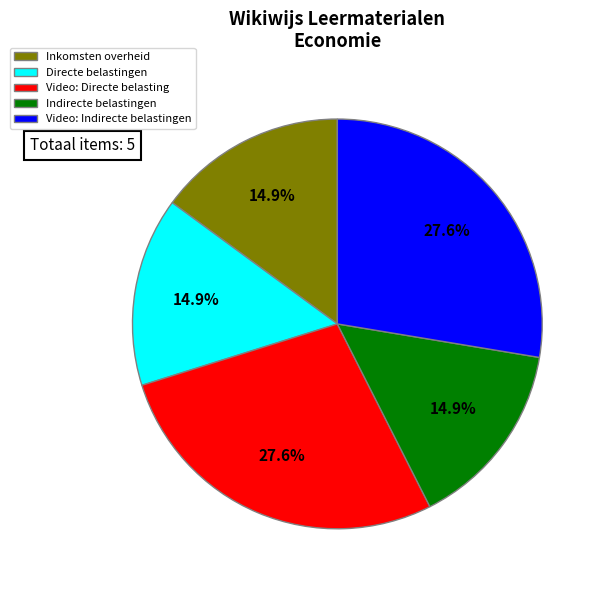

To the nearest percent, what percentage of the pie is Video: Indirecte belastingen?

28%